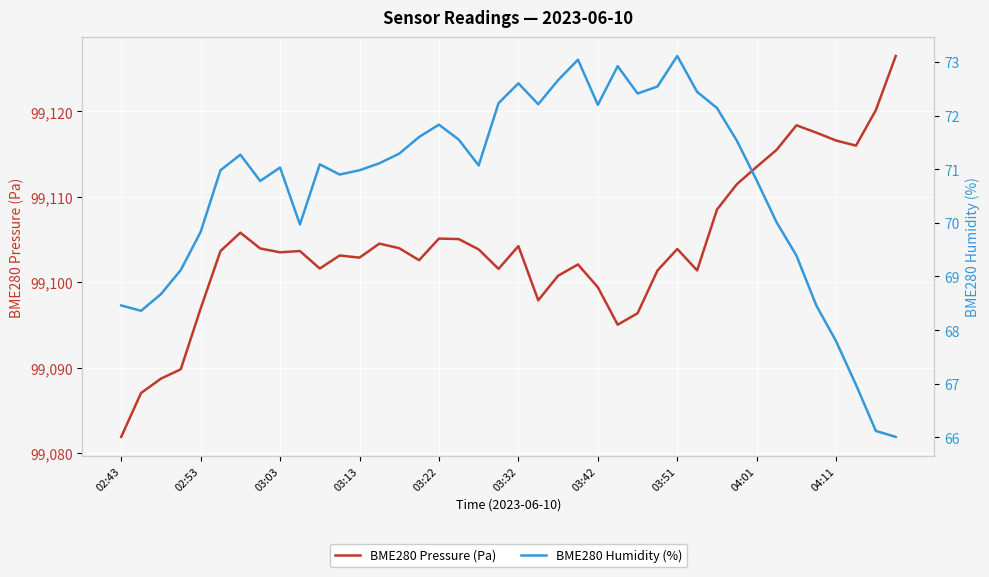

What is the total value across all series at 39?

99192.5